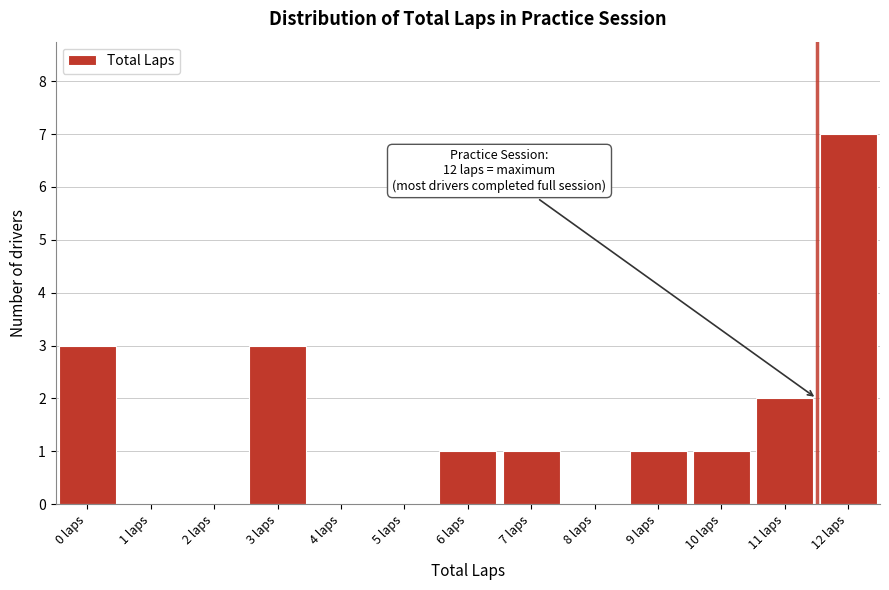

Reading right to left, what are all the values shown in this chart?

12 laps=7	11 laps=2	10 laps=1	9 laps=1	8 laps=0	7 laps=1	6 laps=1	5 laps=0	4 laps=0	3 laps=3	2 laps=0	1 laps=0	0 laps=3